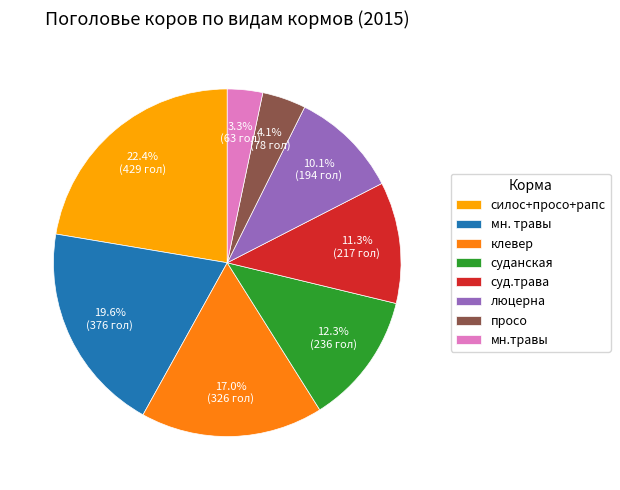

How much of the chart is everything except мн.травы?

96.7%